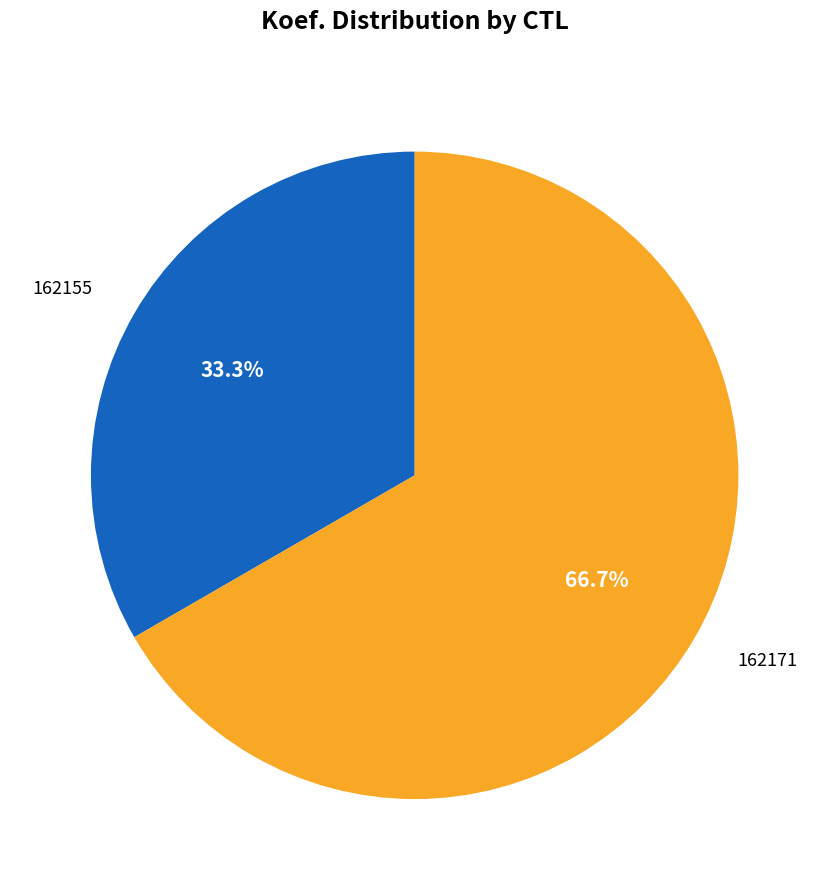

Is 162155 the majority of the pie?

No